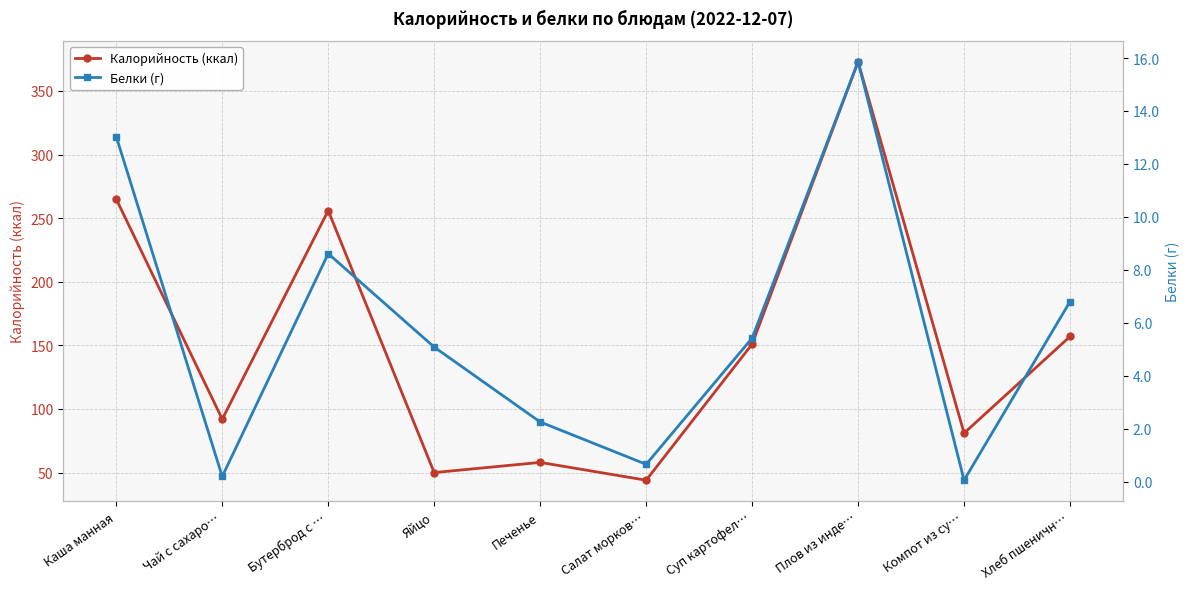

Where is the first local minimum for Белки (г)?

Чай с сахаро…